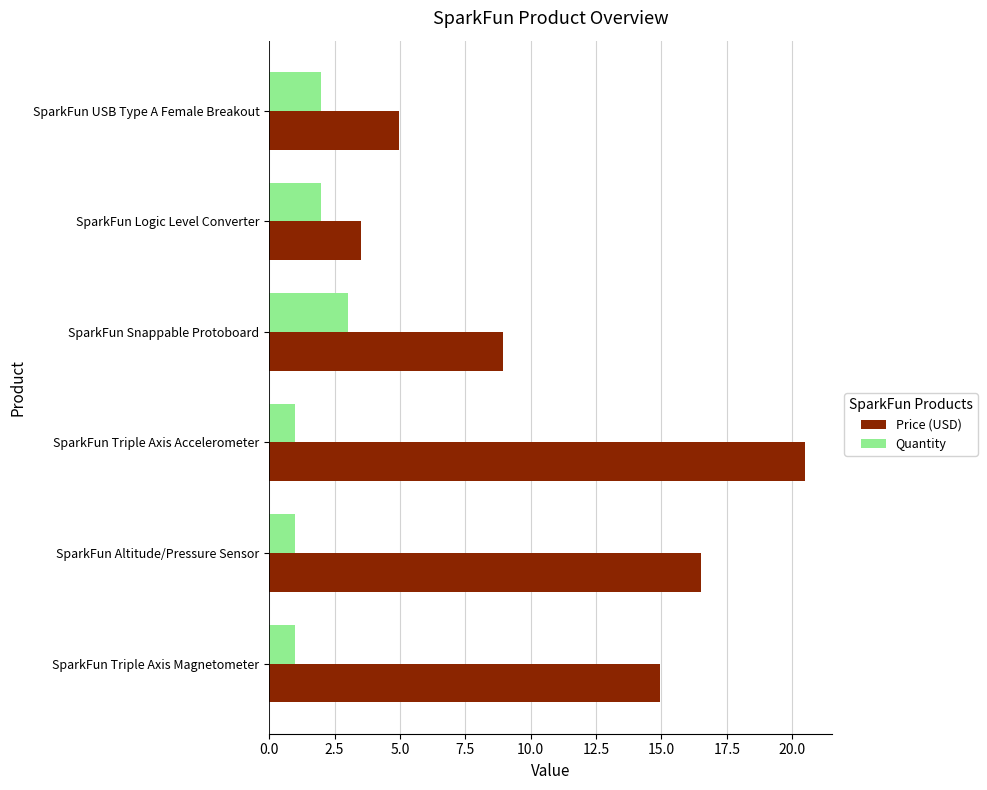

True or false: Quantity has a value of 1.0 at SparkFun Triple Axis Accelerometer.

True